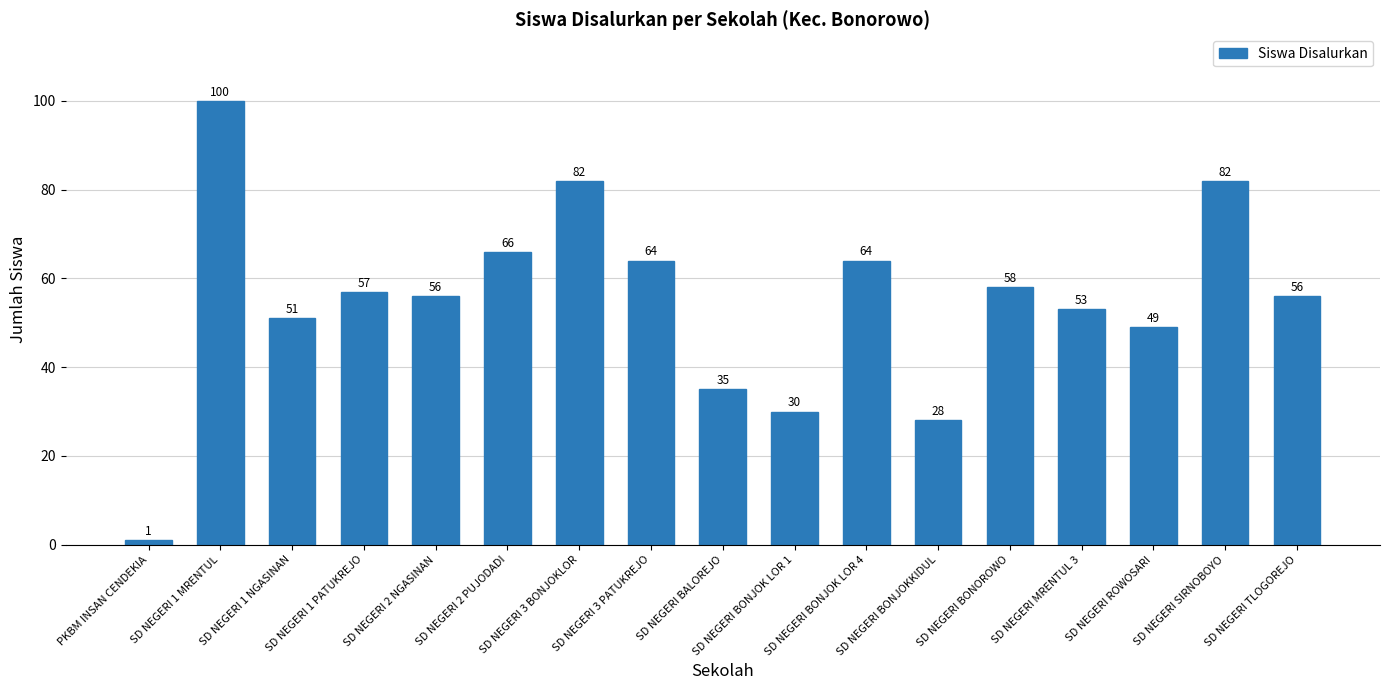

What is the change in value from SD NEGERI 1 NGASINAN to SD NEGERI BONJOKKIDUL?

-23